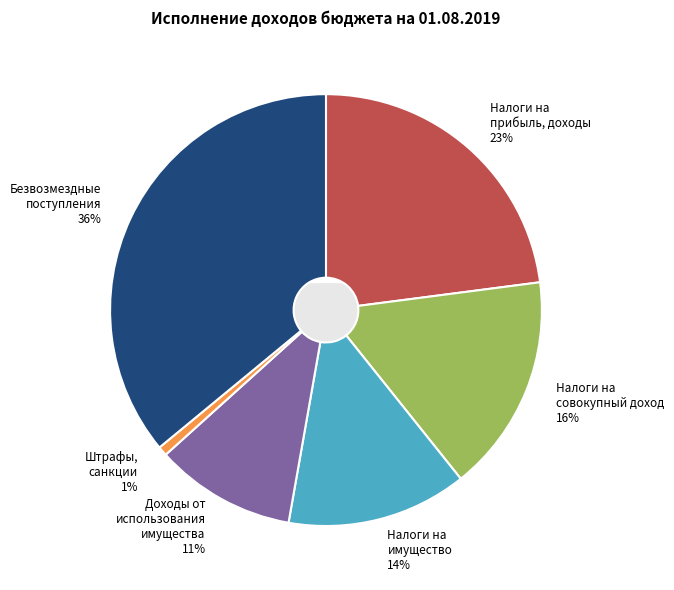

Rank the categories by value from lowest to highest.

ШТРАФЫ, САНКЦИИ, ВОЗМЕЩЕНИЕ УЩЕРБА, ДОХОДЫ ОТ ИСПОЛЬЗОВАНИЯ ИМУЩЕСТВА, НАЛОГИ НА ИМУЩЕСТВО, НАЛОГИ НА СОВОКУПНЫЙ ДОХОД, НАЛОГИ НА ПРИБЫЛЬ, ДОХОДЫ, БЕЗВОЗМЕЗДНЫЕ ПОСТУПЛЕНИЯ